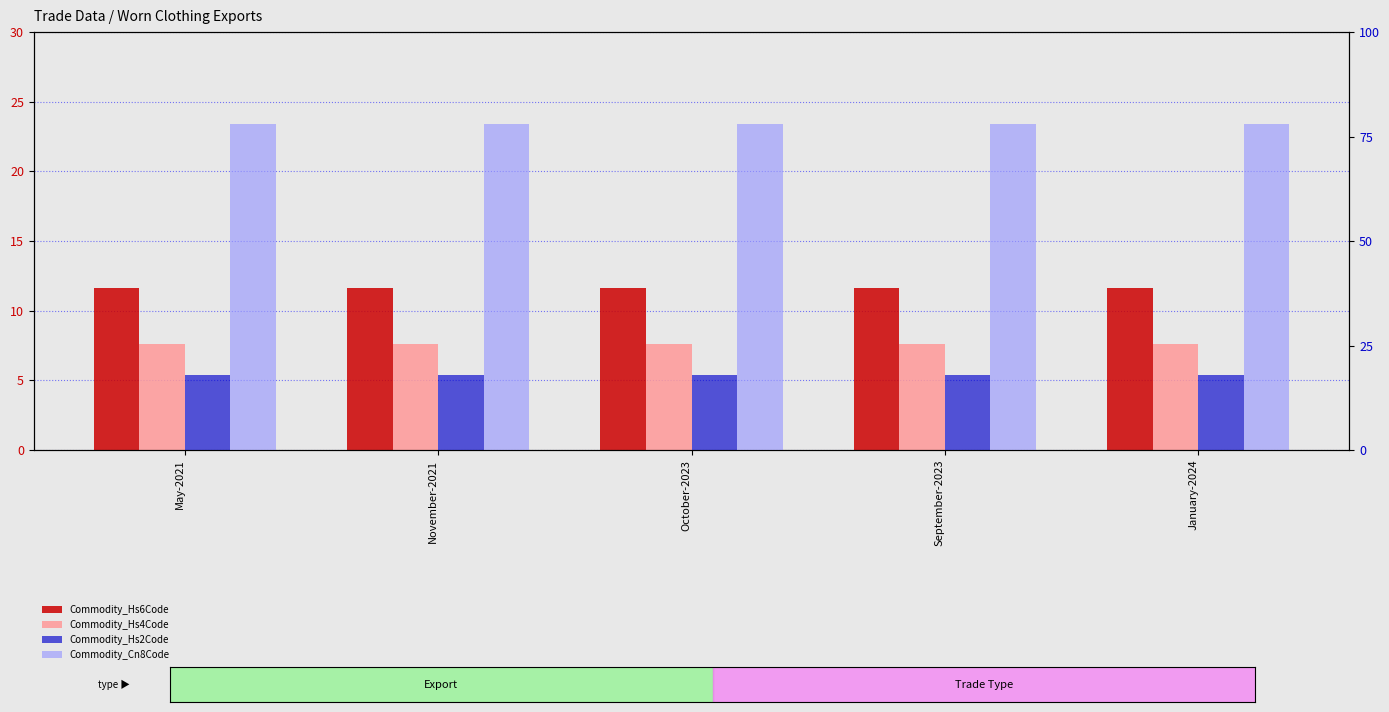

Which category has the lowest value in the Commodity_Hs6Code series?

May-2021